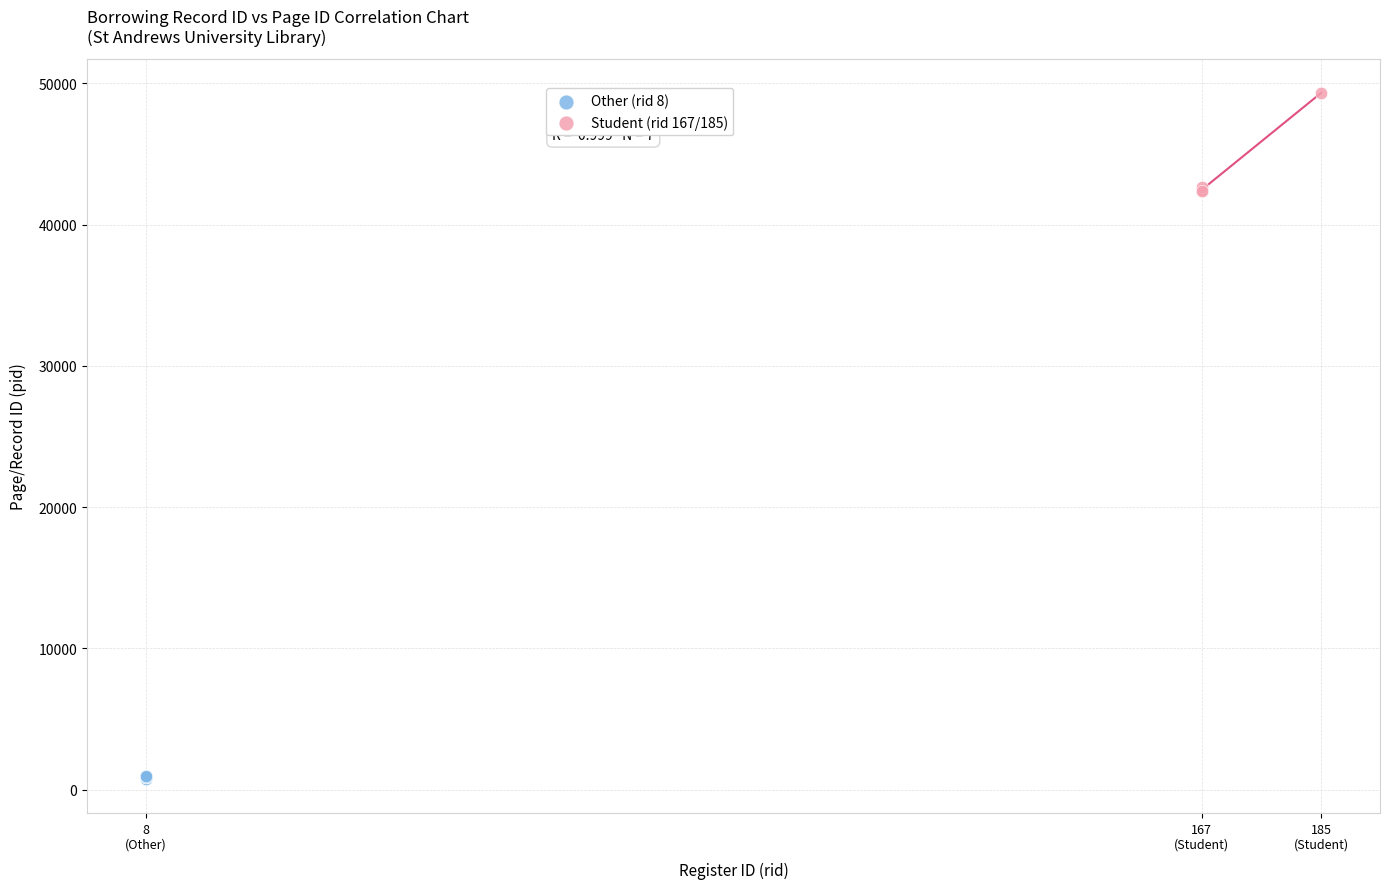

Which series contains the highest Y value?

Student (rid 167/185)